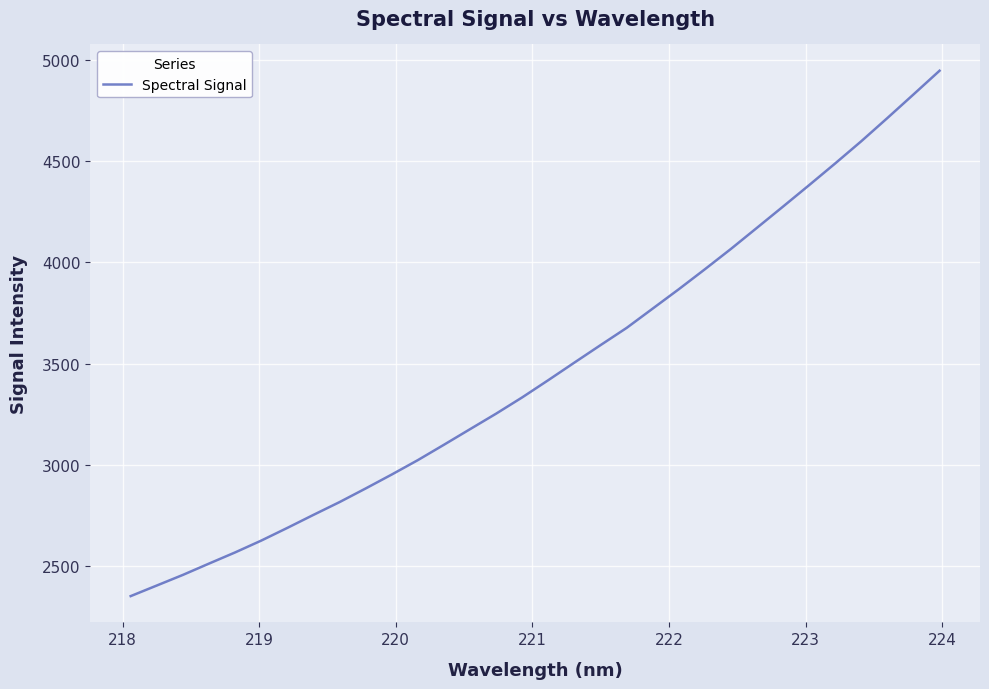

What is the maximum value shown in the chart?

4946.3